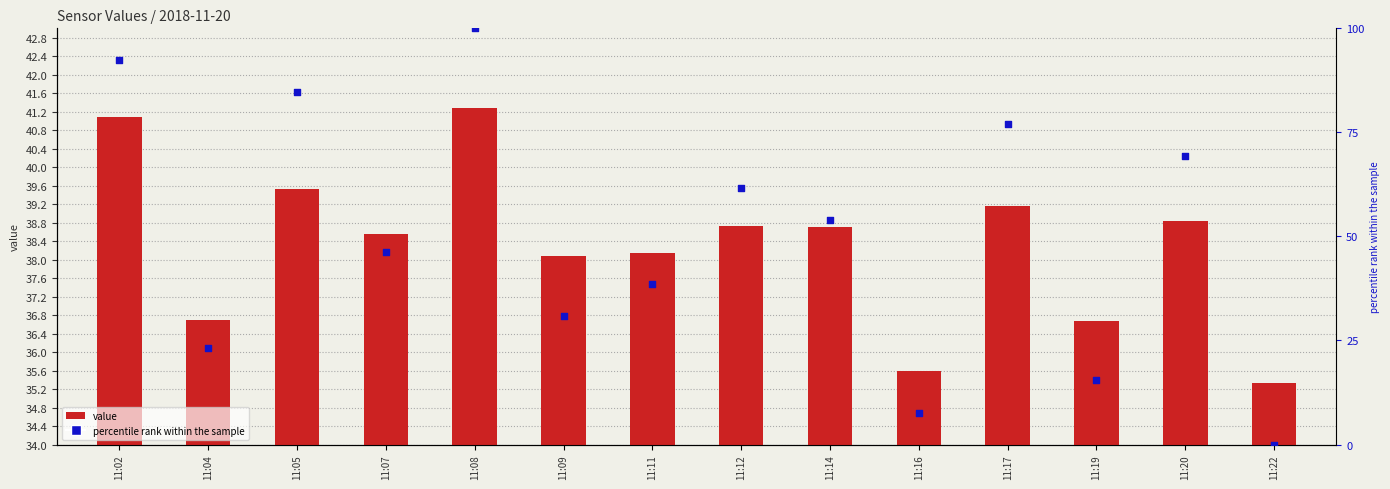

Is the value of value at 11:20 greater than the value of percentile rank within the sample at 11:04?

Yes